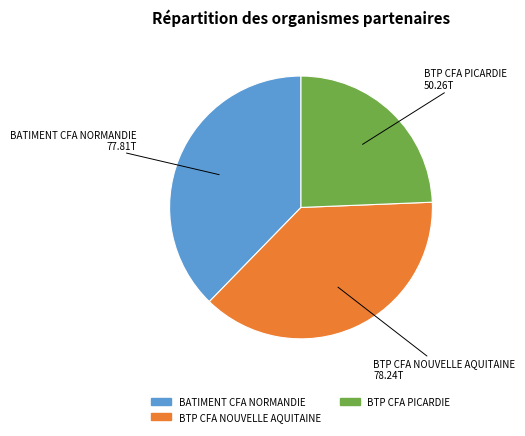

Which category has the smallest portion of the pie?

BTP CFA PICARDIE